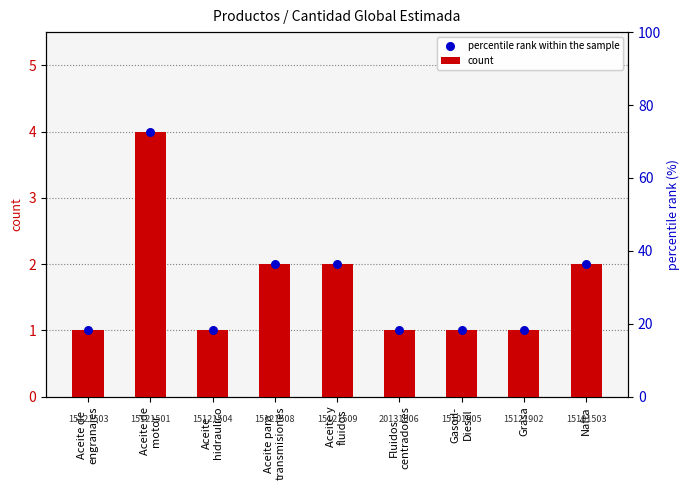

What are all the series names shown in the legend?

count, percentile rank within the sample